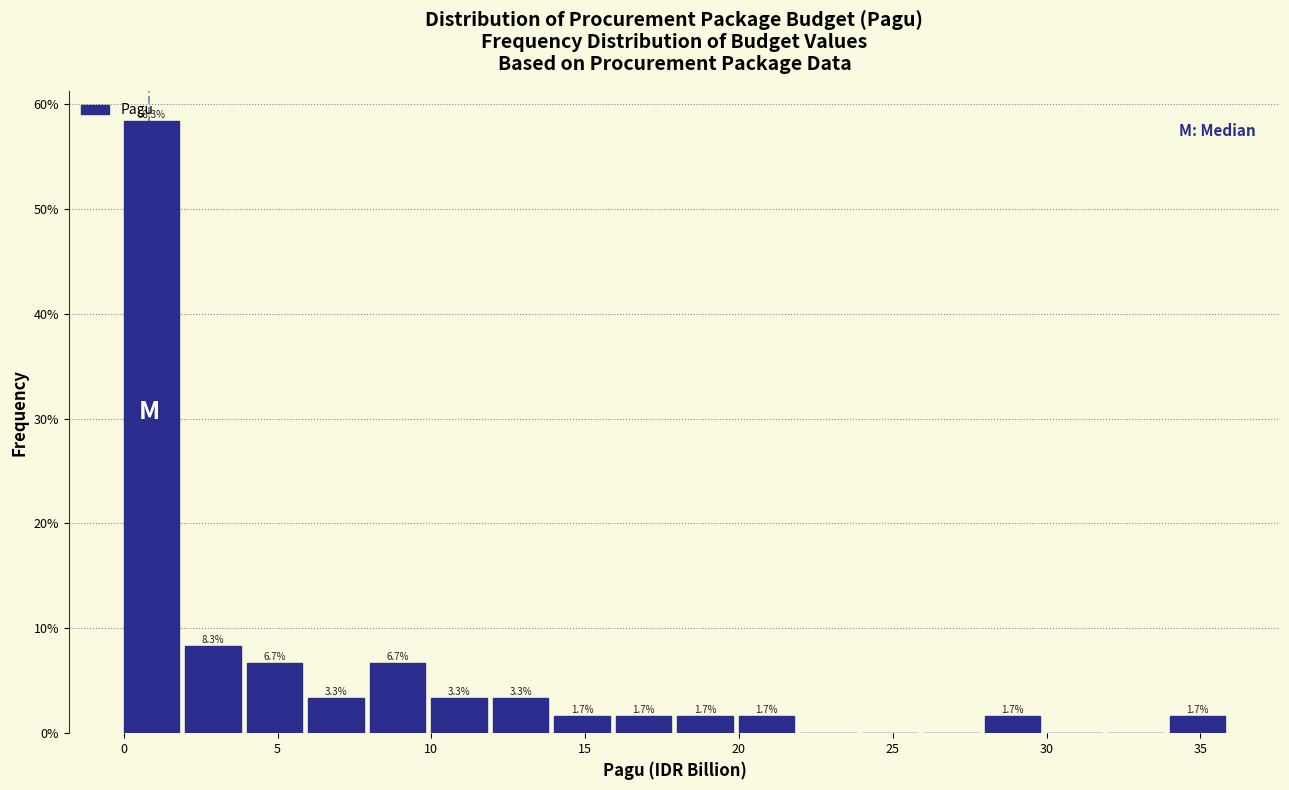

Which range on the x-axis has the tallest bar?

0 to 2